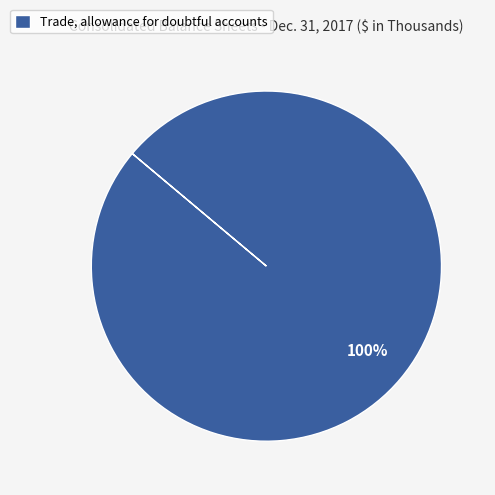

True or false: Trade, allowance for doubtful accounts accounts for 100% of the total.

True